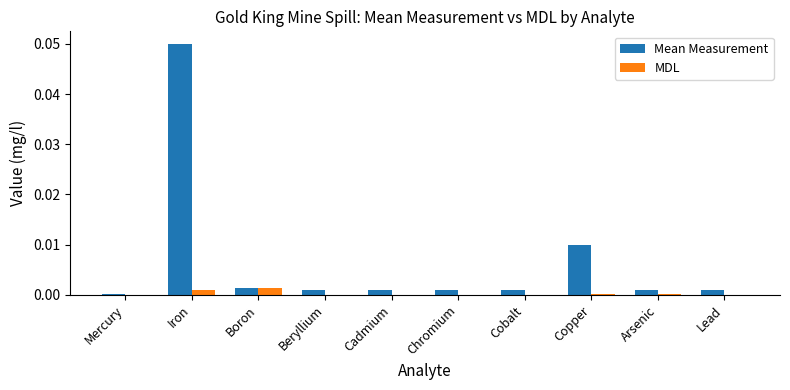

Are the bars grouped side by side (vs. stacked)?

Yes